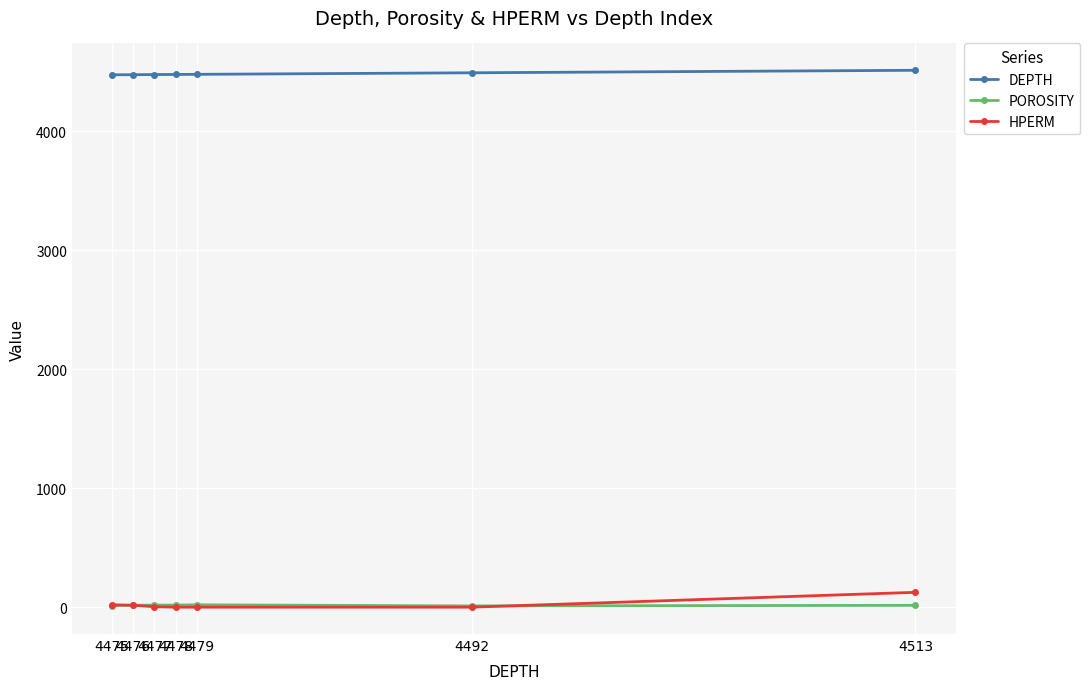

What is the approximate value of HPERM at 4513?

124.0